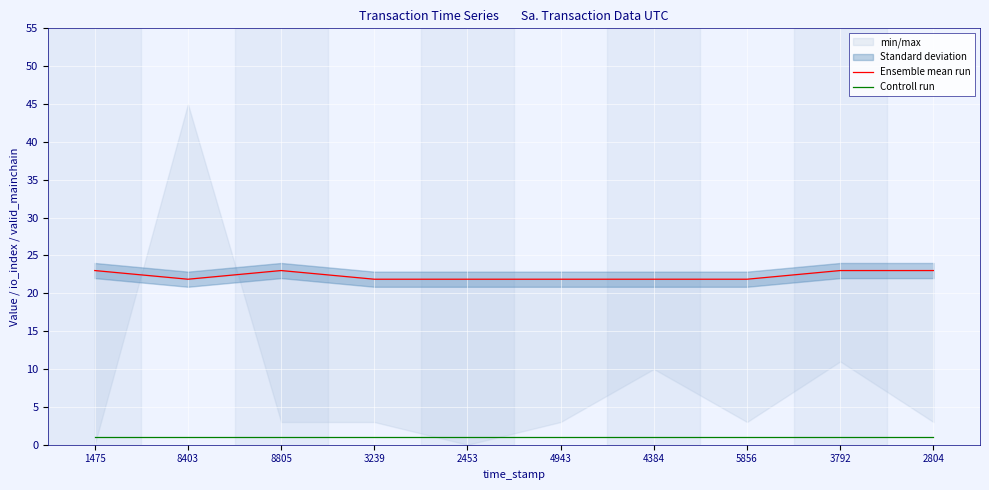

The Controll run series shows 1.0 at 4943. True or false?

True